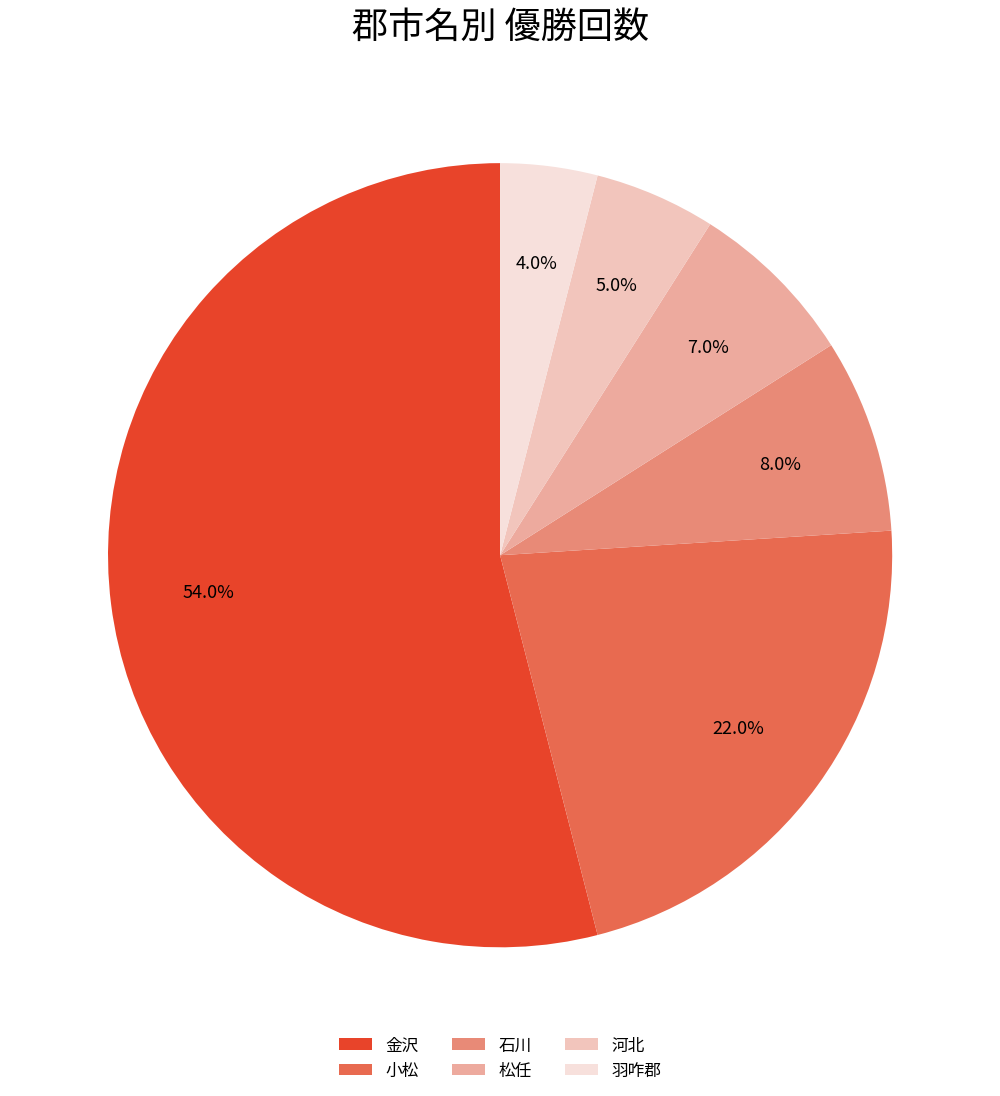

The 河北 slice represents 5% of the pie. True or false?

True